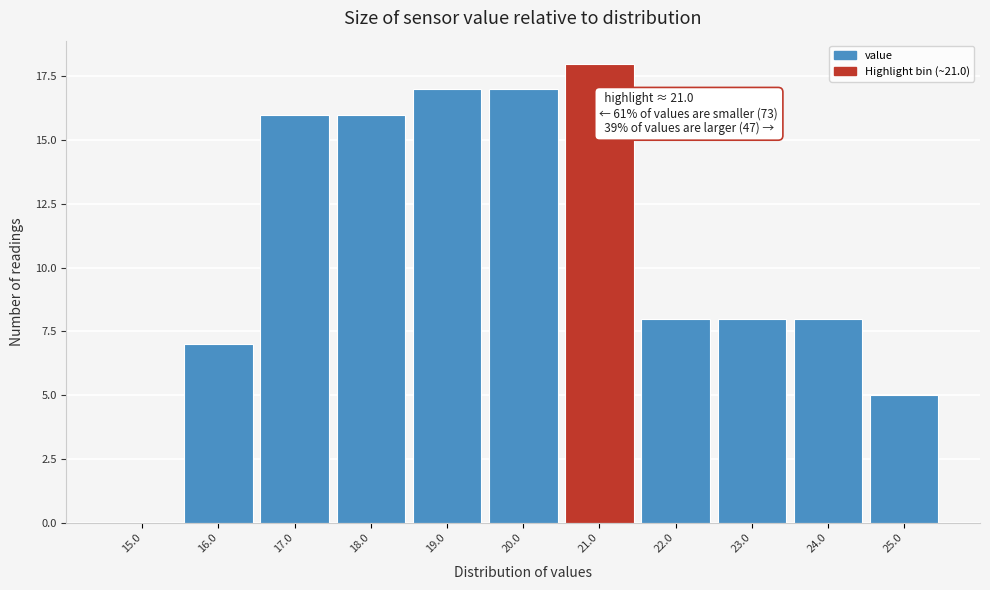

Reading right to left, extract all data points from this chart.

25.0=5	24.0=8	23.0=8	22.0=8	21.0=18	20.0=17	19.0=17	18.0=16	17.0=16	16.0=7	15.0=0